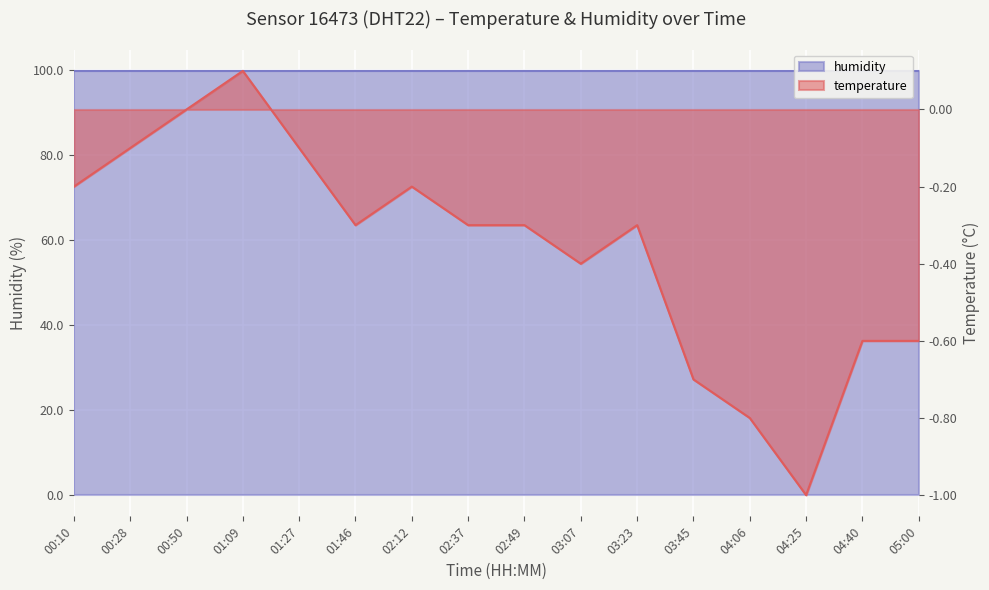

Reading left to right, what are all the values shown in this chart?

00:10=-0.2	00:28=-0.1	00:50=0.0	01:09=0.1	01:27=-0.1	01:46=-0.3	02:12=-0.2	02:37=-0.3	02:49=-0.3	03:07=-0.4	03:23=-0.3	03:45=-0.7	04:06=-0.8	04:25=-1.0	04:40=-0.6	05:00=-0.6